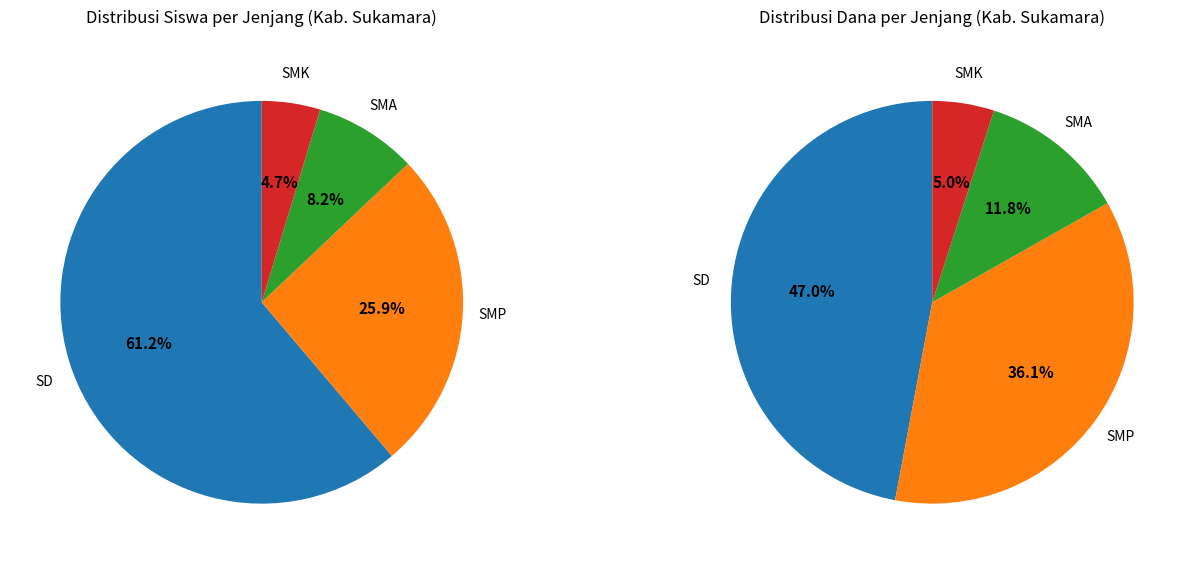

Is Kec. Permata Kecubung the majority of the pie?

No